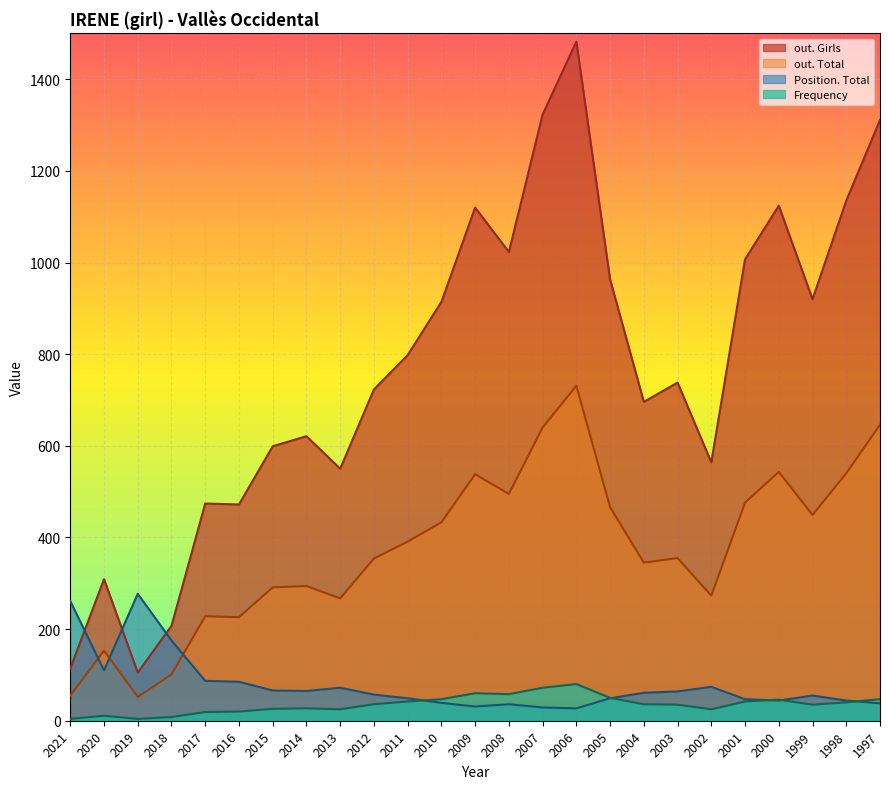

List the series in order of their peak value, highest first.

out. Girls, out. Total, Position. Total, Frequency